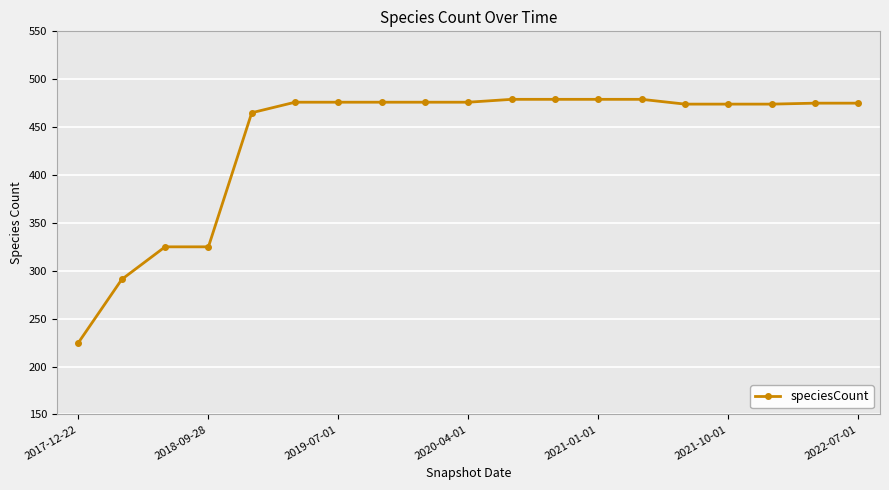

Count the number of categories in the chart.

19